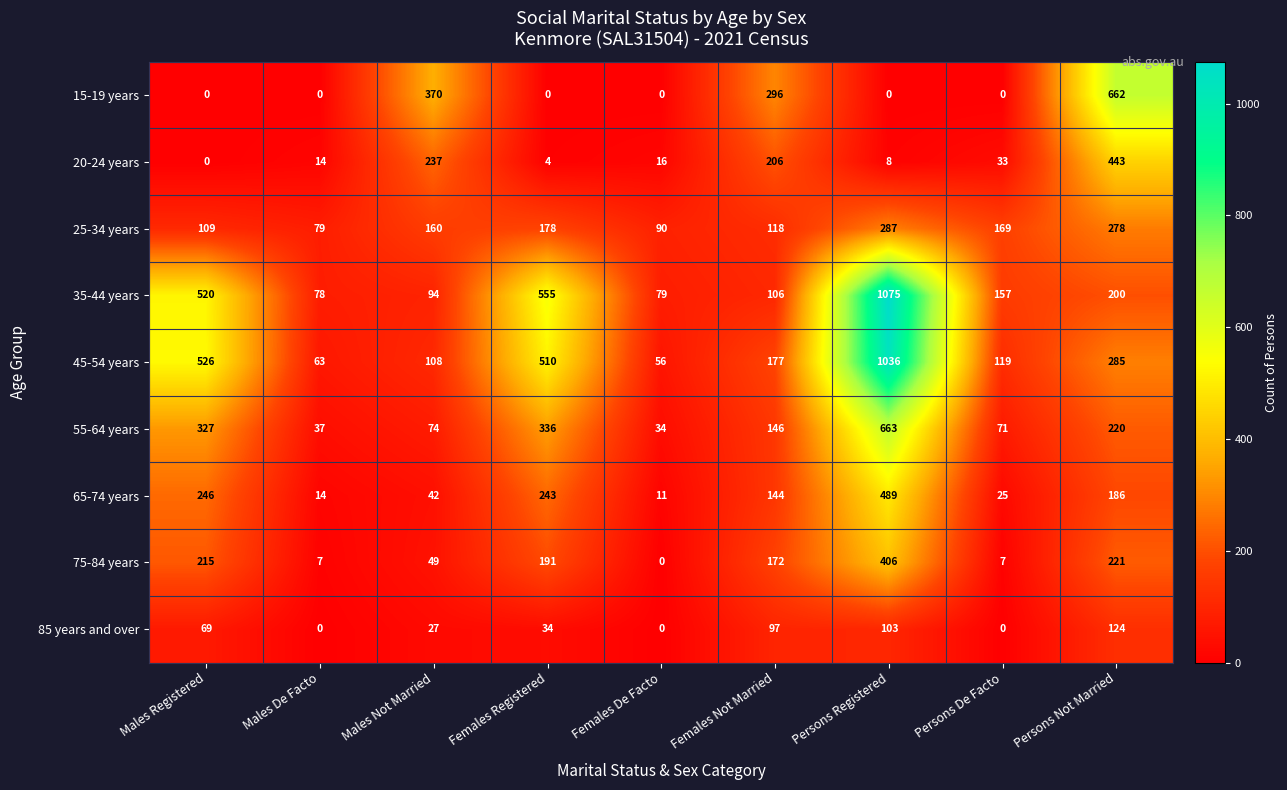

What is the sum of the 65-74 years values at Persons Registered and Females Not Married?

633